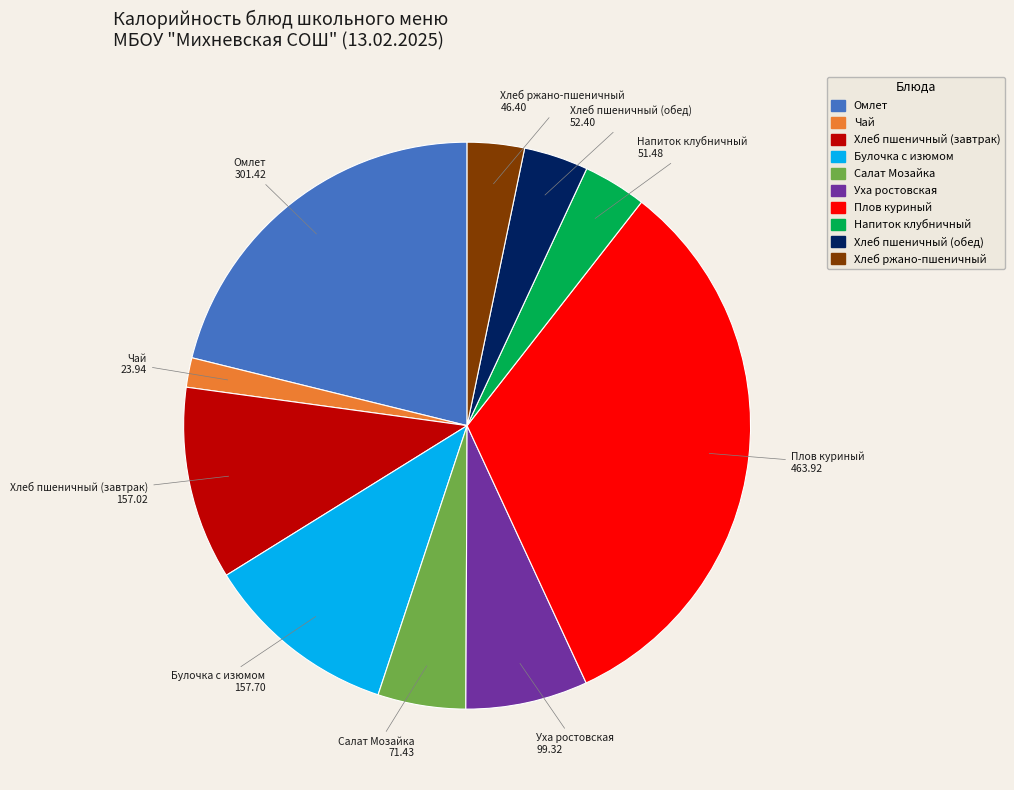

Do Хлеб пшеничный (обед) and Омлет together represent more than half of the pie?

No